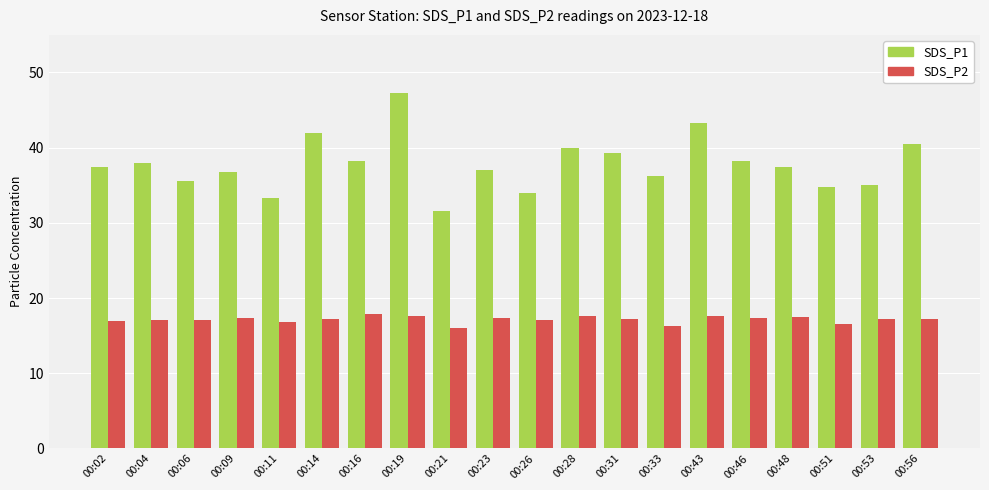

What is the difference between the maximum and minimum values in the SDS_P2 series?

1.9